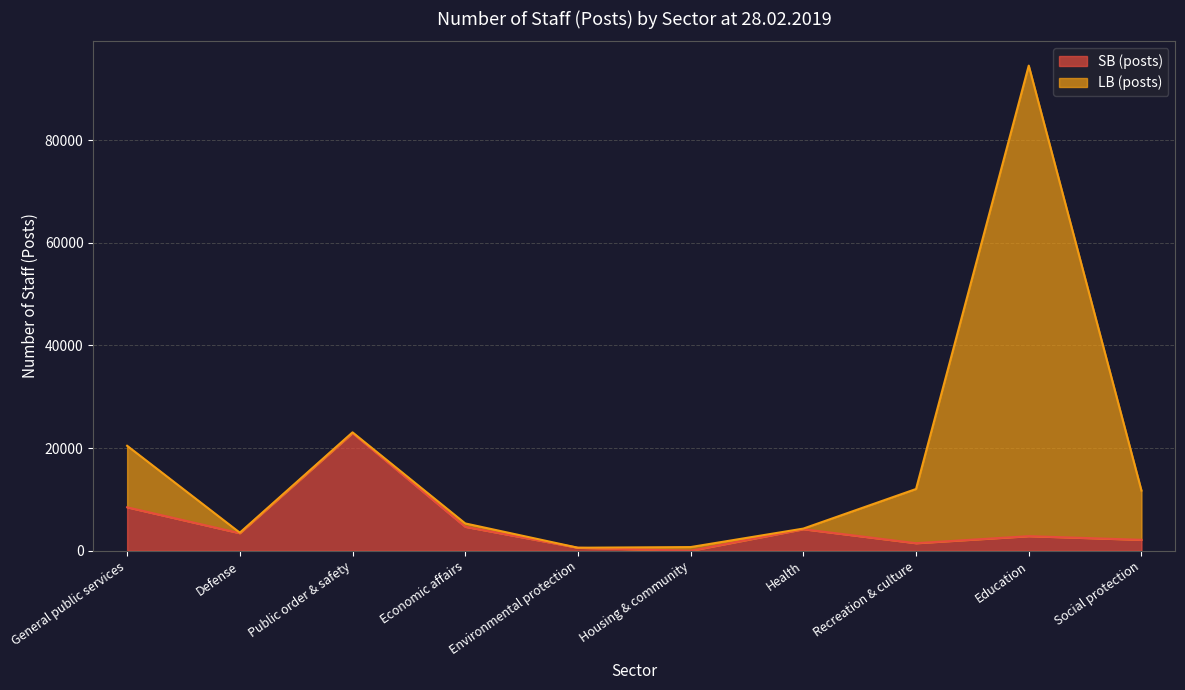

What is the highest value of the SB (posts) series?

22912.5